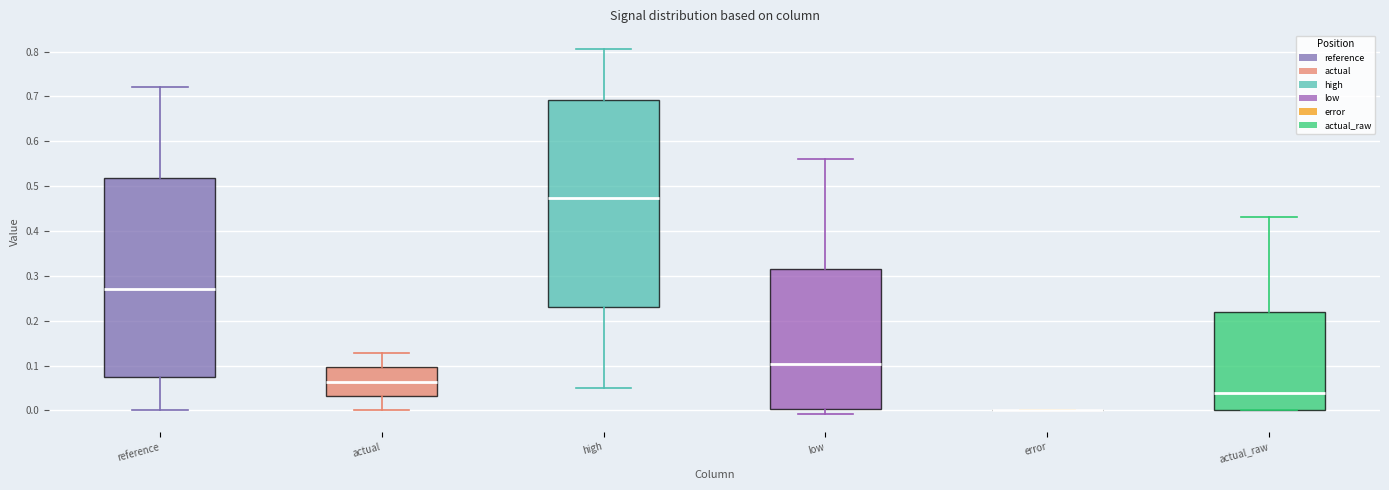

Reading left to right, transcribe this box plot: for each box, give where its median line is, the range the box spans, and where its two whiskers end, as read against the y-axis. The values are not printed on the chart, so give them approximately, as read against the axis.

reference: median 0.27, box 0.08 to 0.52, whiskers 0.00 to 0.72
actual: median 0.06, box 0.03 to 0.10, whiskers 0.00 to 0.13
high: median 0.47, box 0.23 to 0.69, whiskers 0.05 to 0.81
low: median 0.10, box 0.00 to 0.31, whiskers -0.01 to 0.56
error: box collapsed to a line at 0.00, whiskers 0.00 to 0.00
actual_raw: median 0.04, box 0.00 to 0.22, whiskers 0.00 to 0.43